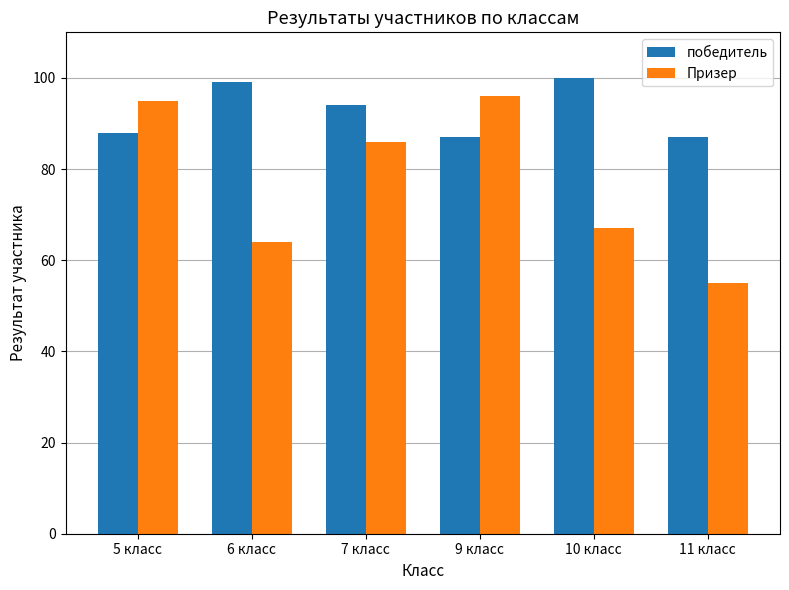

What is the difference between the highest and lowest values at 10 класс?

33